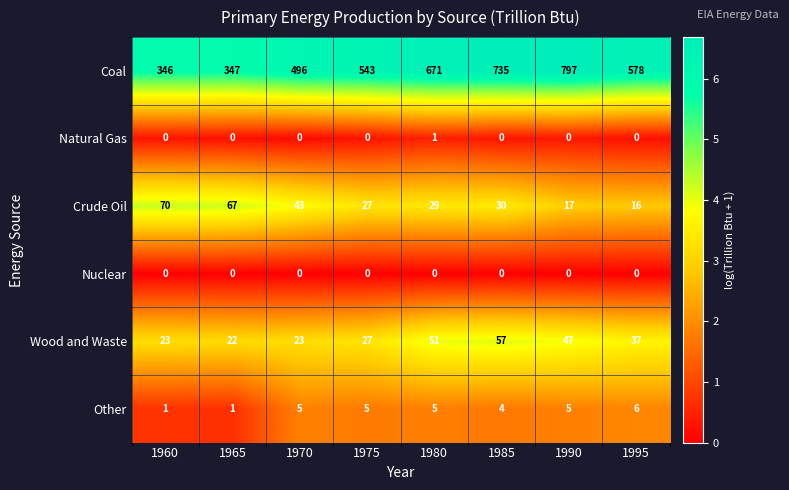

List the series in order of their peak value, highest first.

Coal, Crude Oil, Wood and Waste, Other, Natural Gas, Nuclear